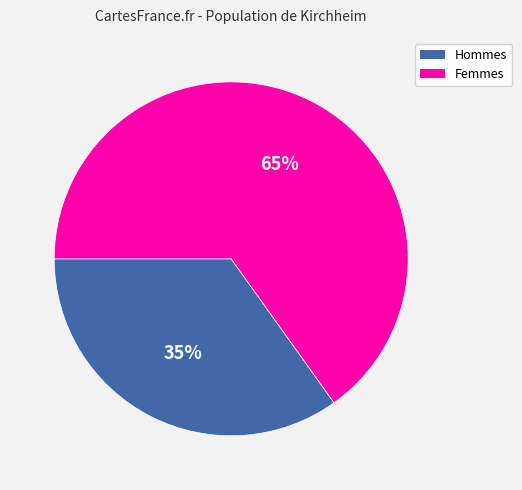

Is the sum of Hommes and Femmes greater than half?

Yes